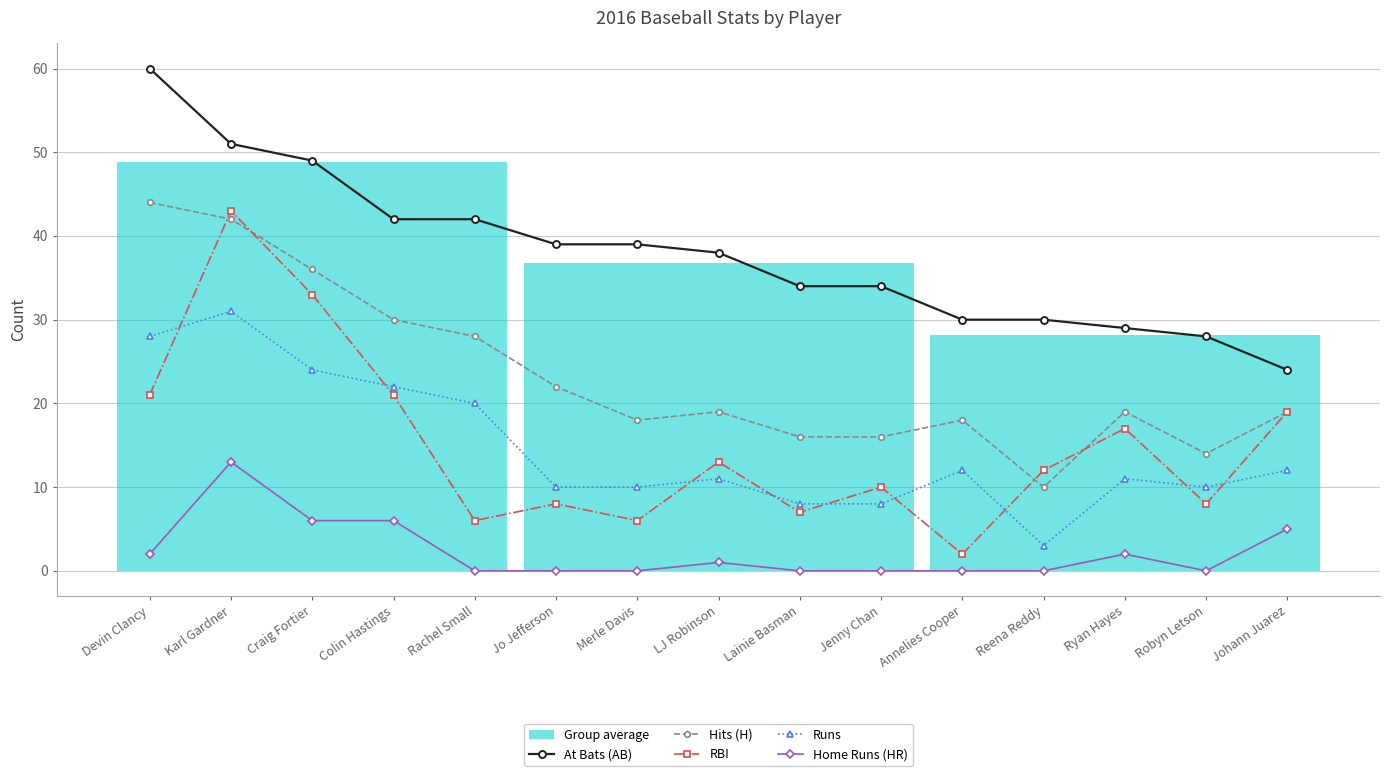

Which series has the widest spread of values?

RBI